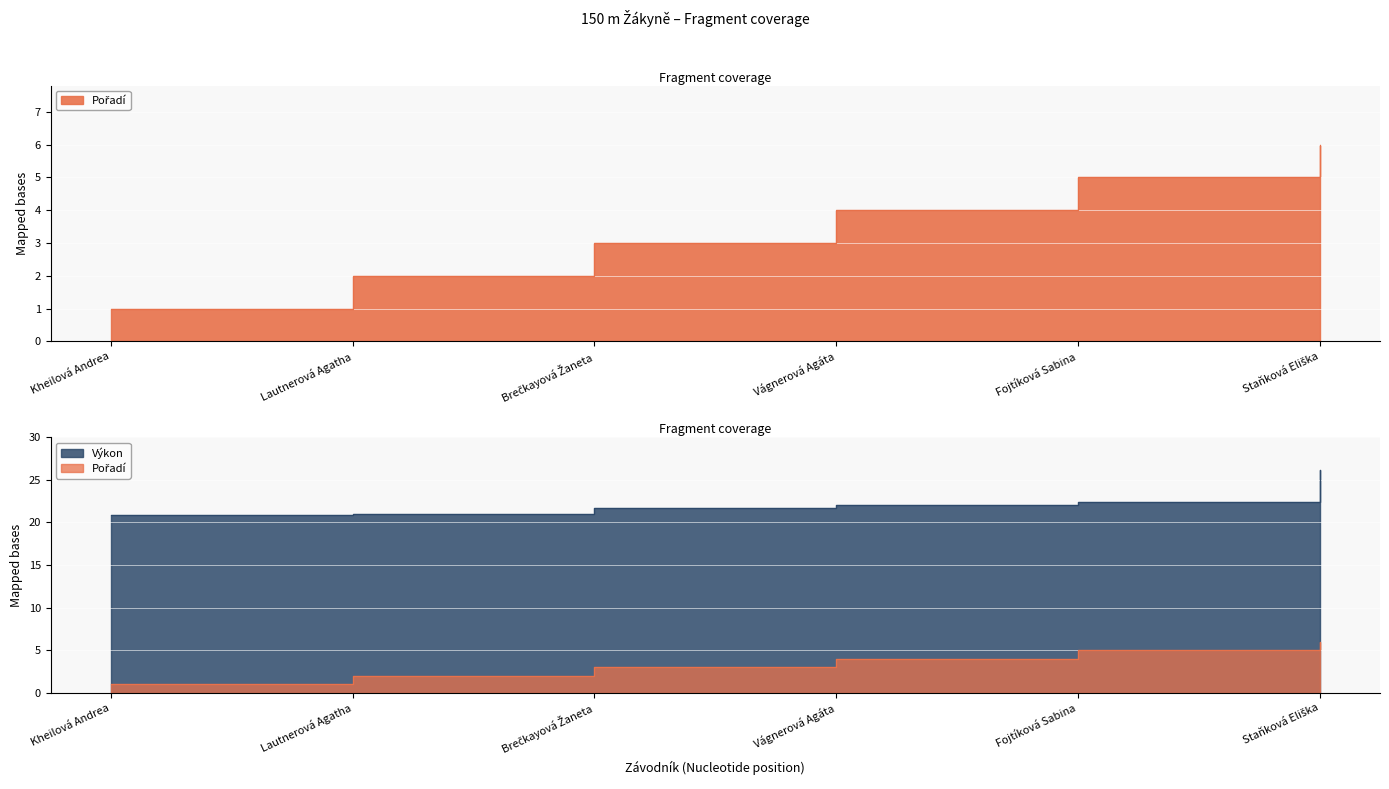

True or false: Výkon has more than 2 points higher than both neighbors.

False